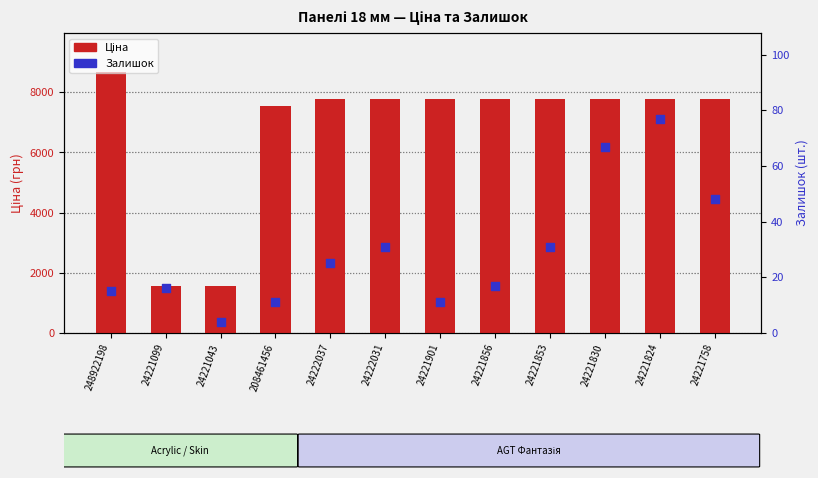

Which series has the largest total across all categories?

Ціна